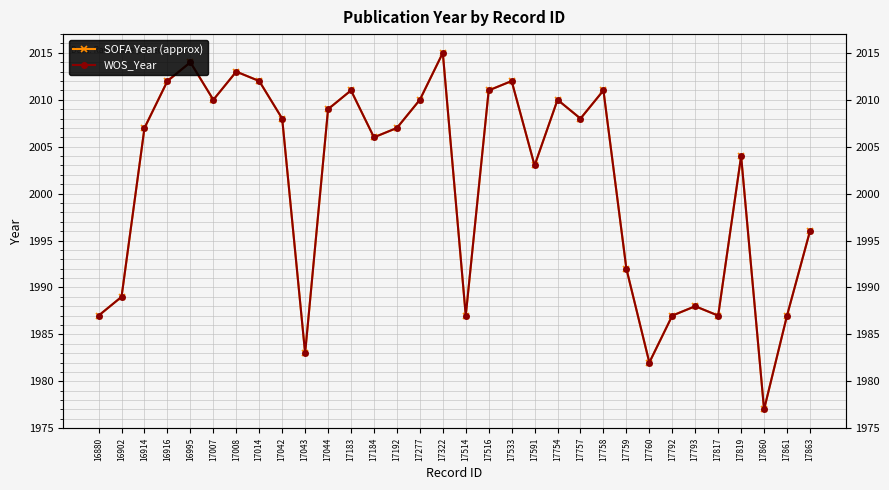

At which category is the sum across all series the highest?

17322